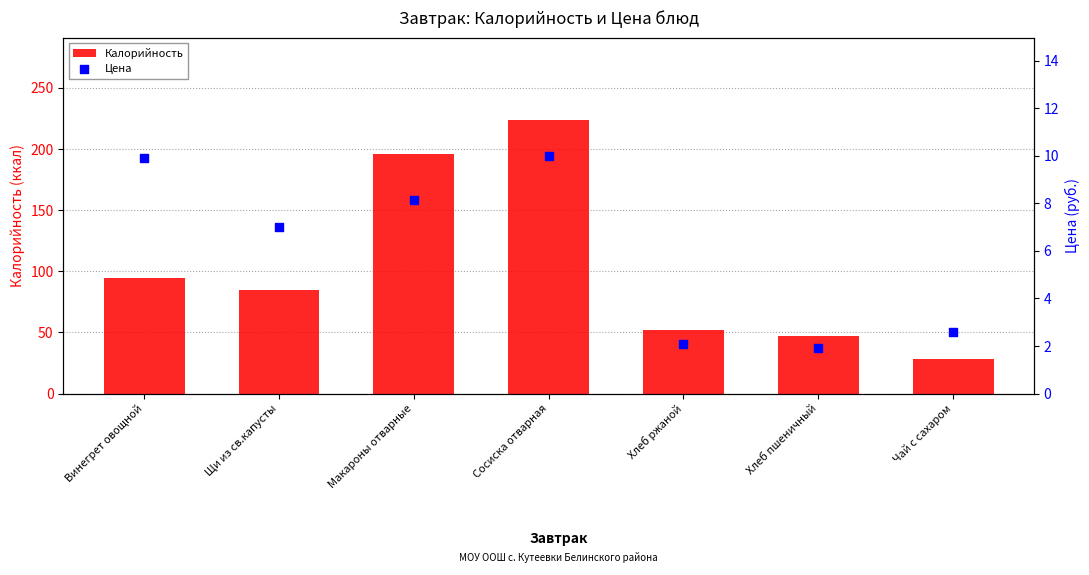

Is the value of Цена at Хлеб пшеничный greater than the value of Калорийность at Хлеб пшеничный?

No